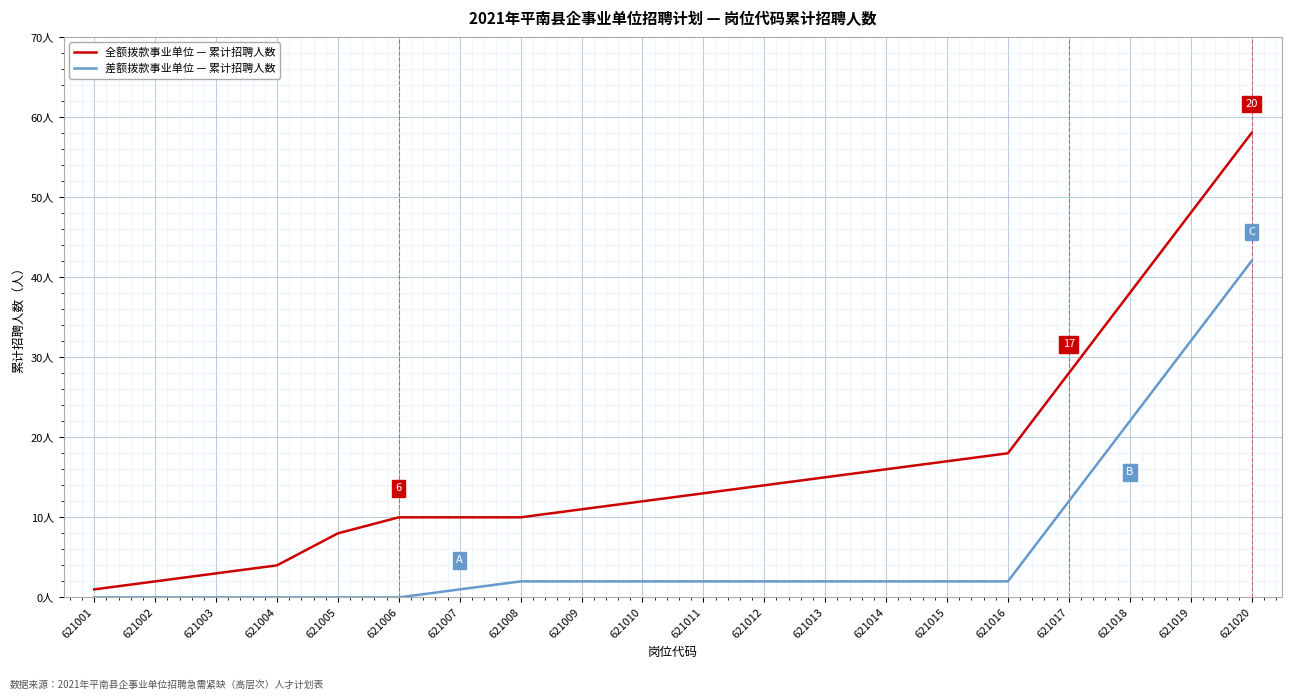

True or false: 全额拨款事业单位 — 累计招聘人数 and 差额拨款事业单位 — 累计招聘人数 intersect in this chart.

False